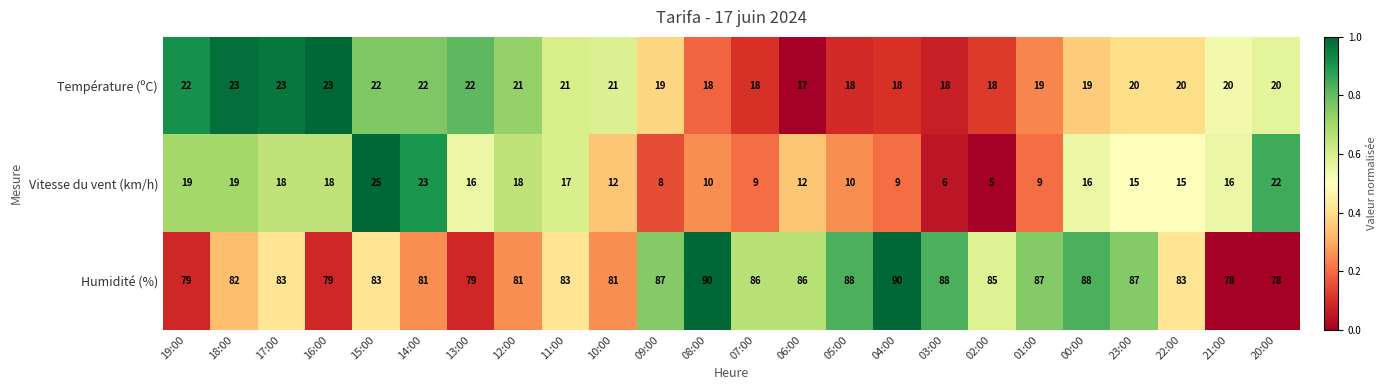

List the series in order of their peak value, highest first.

Humidité (%), Vitesse du vent (km/h), Température (ºC)